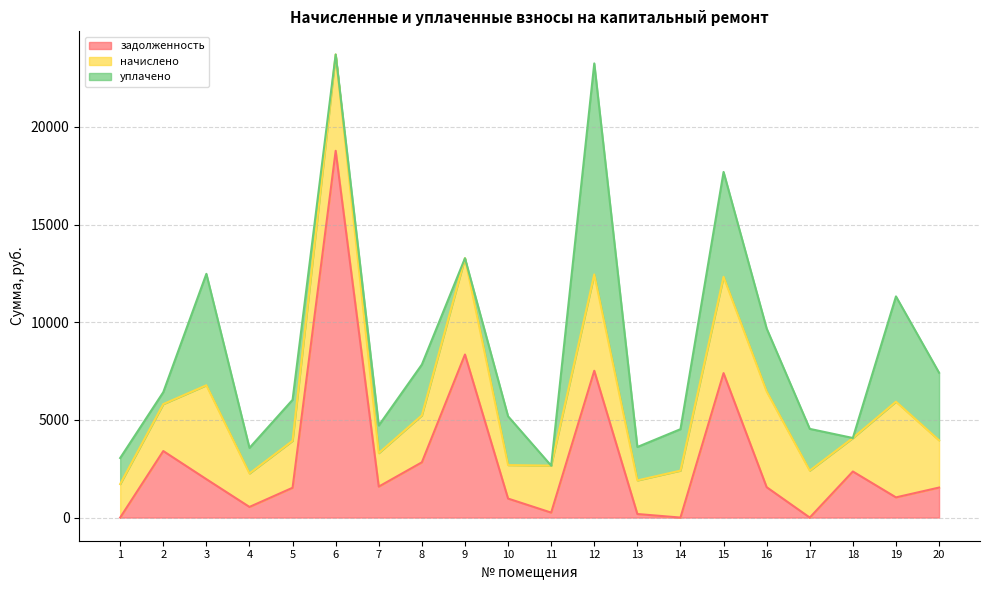

How many intersections are there between начислено and уплачено?

11